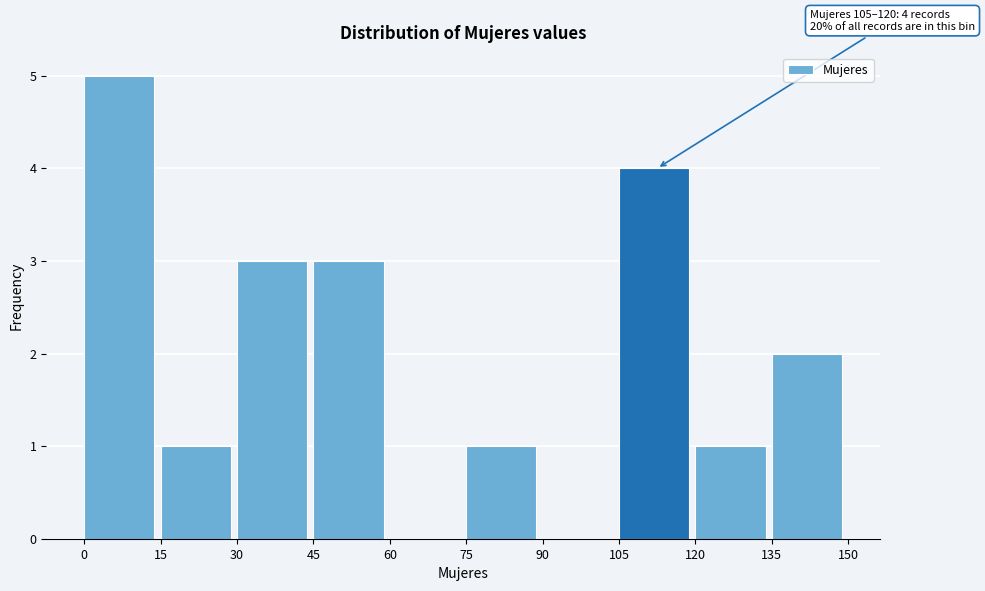

Over which range of the x-axis is the bar tallest?

0 to 15